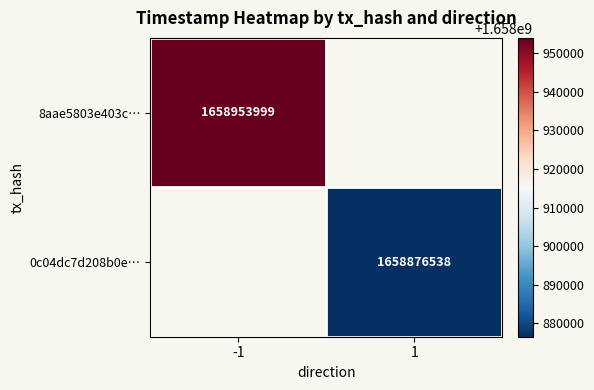

Is the value of 0c04dc7d208b0e… at 1 greater than the value of 8aae5803e403c… at -1?

No